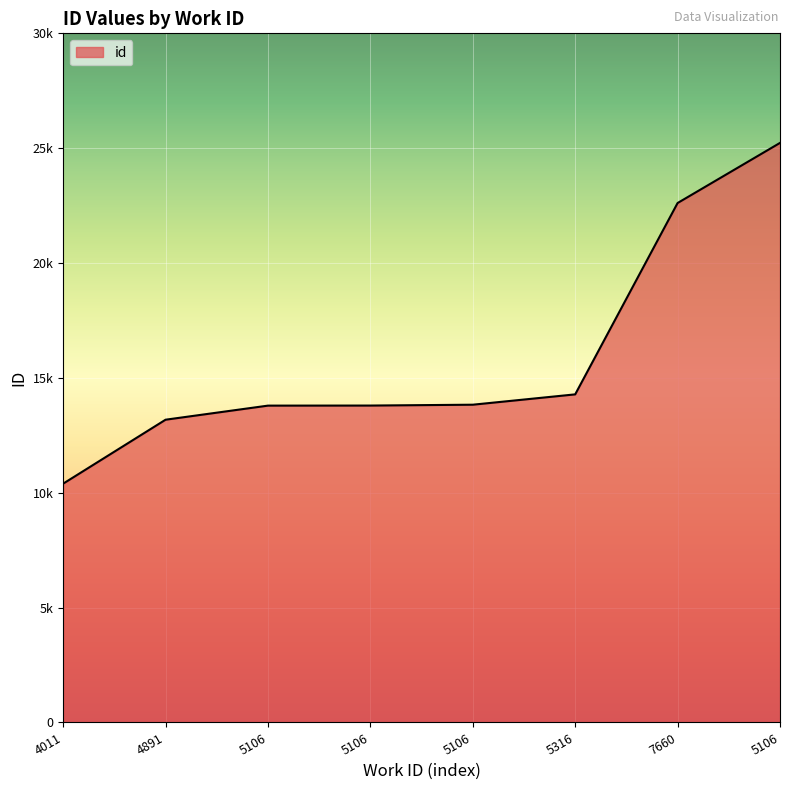

Reading right to left, what are all the values shown in this chart?

25230	22613	14283	13833	13796	13793	13180	10396